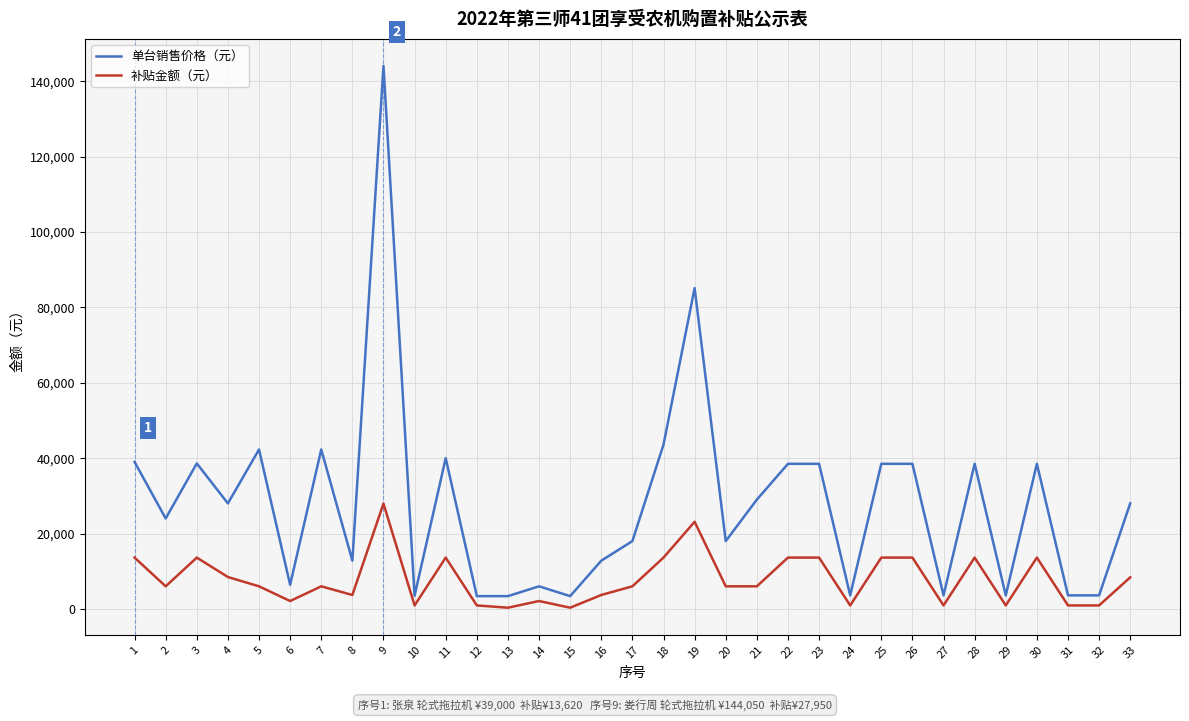

Which category has the highest value in the 补贴金额（元） series?

9